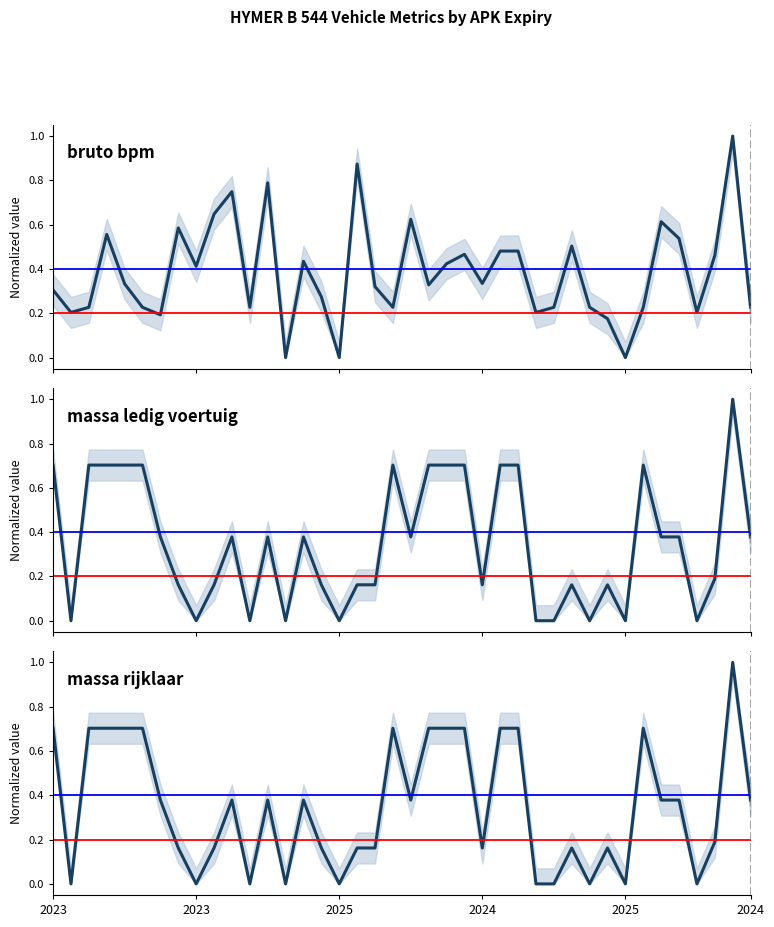

What is the difference between the massa_rijklaar values at 20250112 and 20250209?

0.2